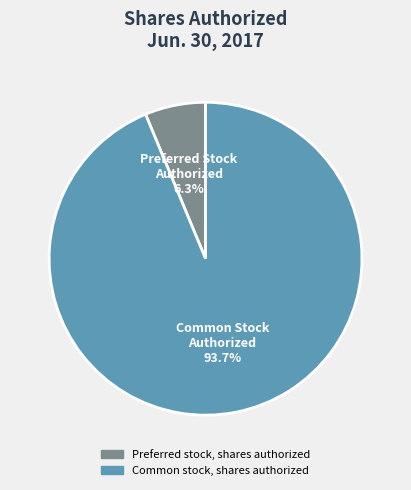

What is the largest slice in the pie chart?

Common stock, shares authorized